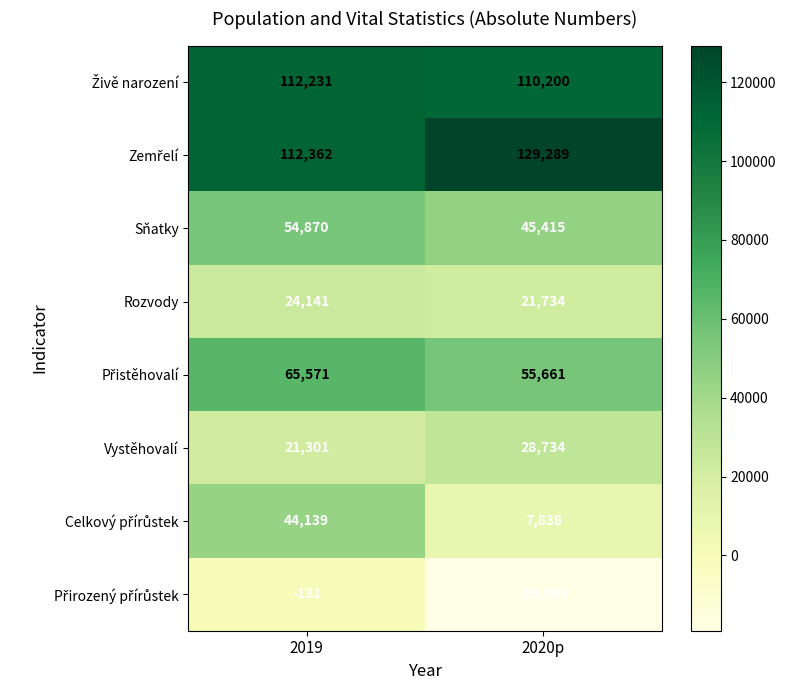

Where is Sňatky nearest to the value 50142?

2020p